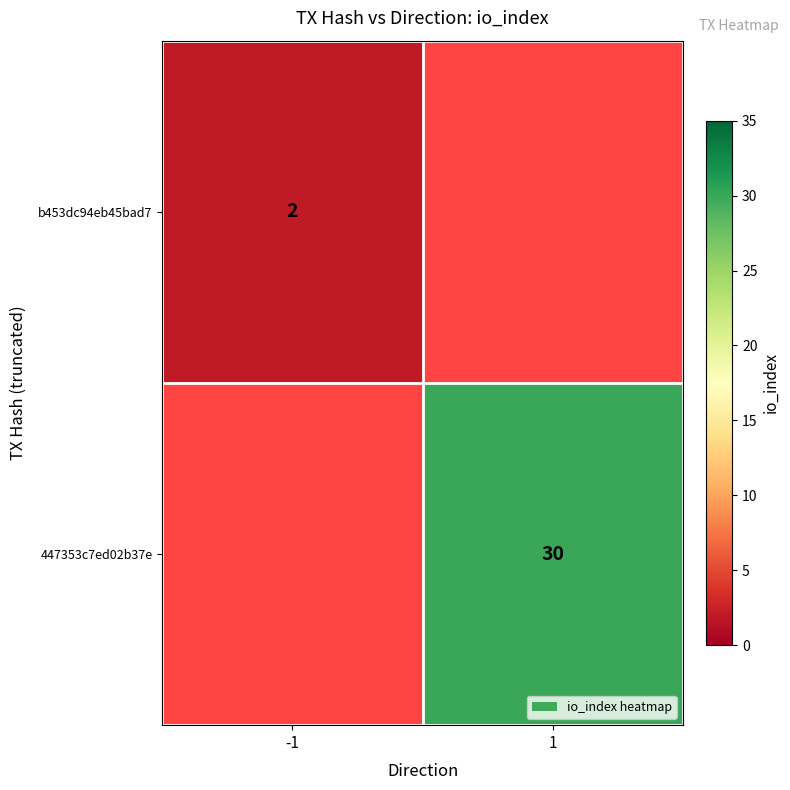

The 447353c7ed02b37e series shows 7.7 at 1. True or false?

False